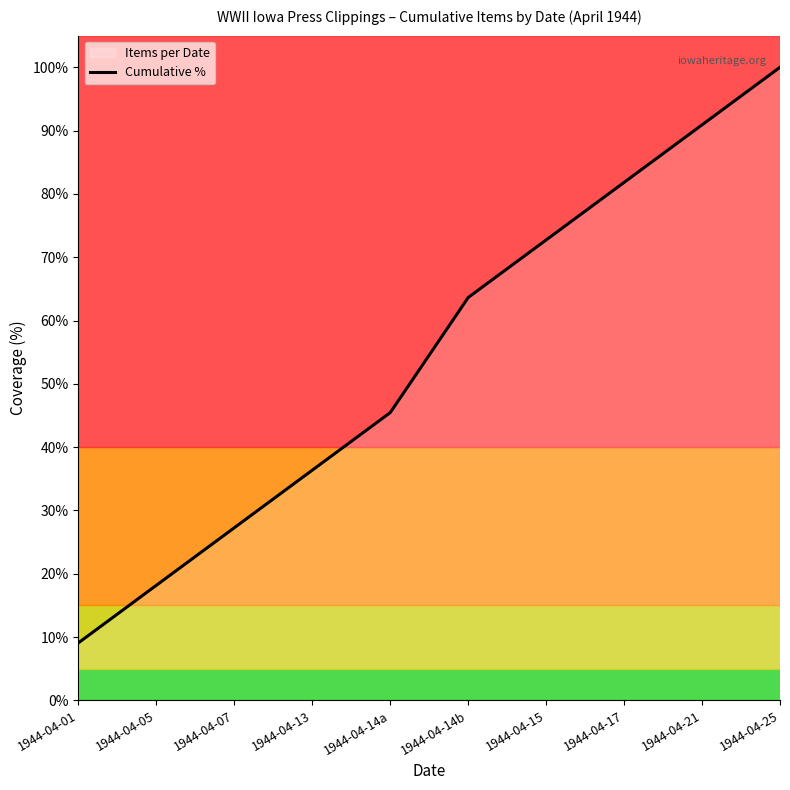

What is the difference between the values at 1944-04-14a and 1944-04-05?

27.3